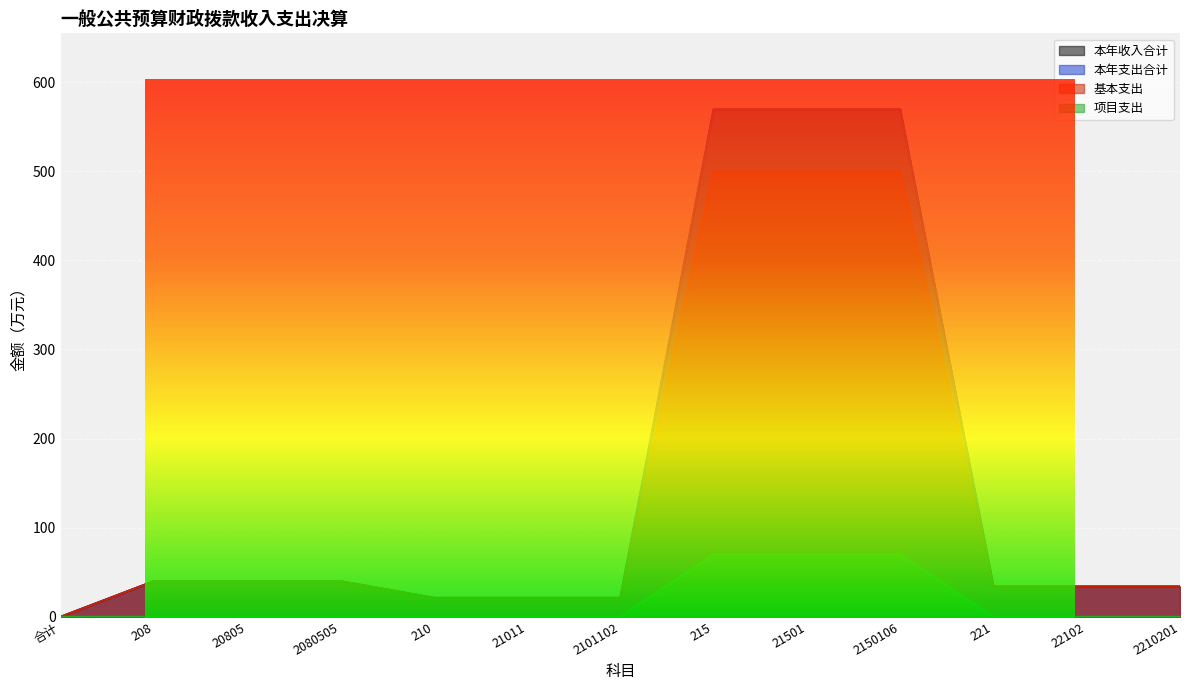

Reading left to right, transcribe all the data shown in this chart.

本年收入合计: 0.0	40.0	40.0	40.0	21.2	21.2	21.2	569.4	569.4	569.4	33.9	33.9	33.9
本年支出合计: 0.0	40.0	40.0	40.0	21.2	21.2	21.2	569.4	569.4	569.4	33.9	33.9	33.9
基本支出: 0.0	40.0	40.0	40.0	21.2	21.2	21.2	499.5	499.5	499.5	33.9	33.9	33.9
项目支出: 0.0	0.0	0.0	0.0	0.0	0.0	0.0	69.9	69.9	69.9	0.0	0.0	0.0